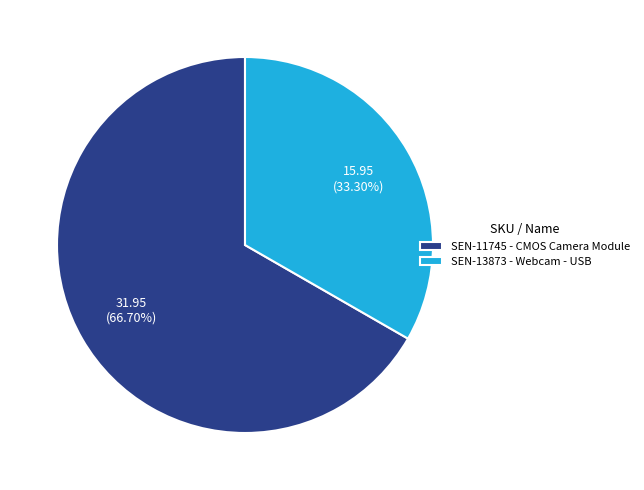

Is there any slice that represents more than half of the pie?

Yes